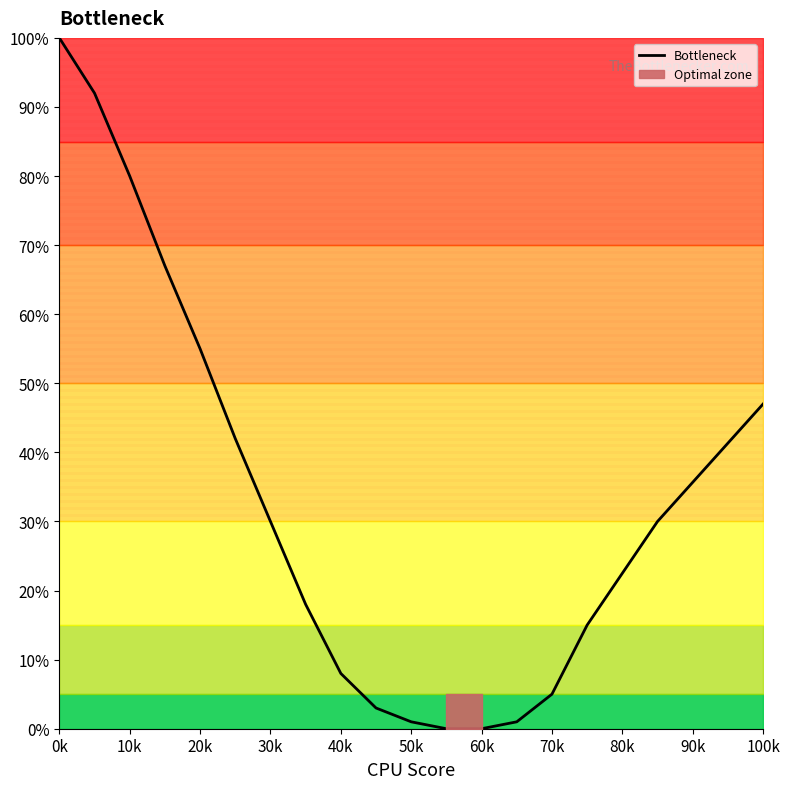

What is the difference between the maximum and minimum values?

100